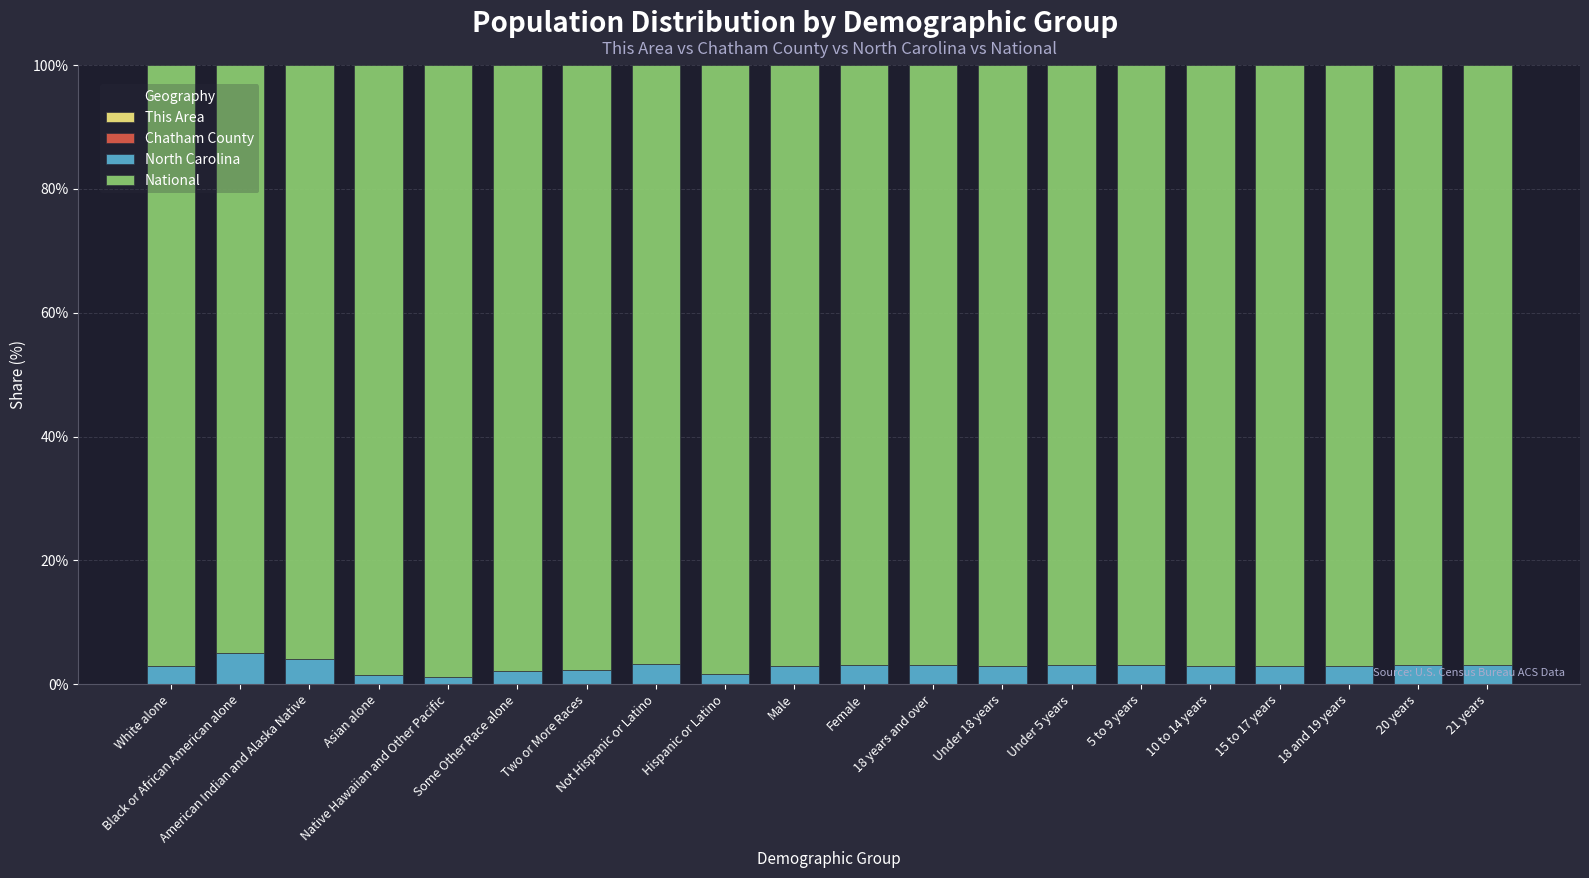

Are the bars grouped side by side (vs. stacked)?

No